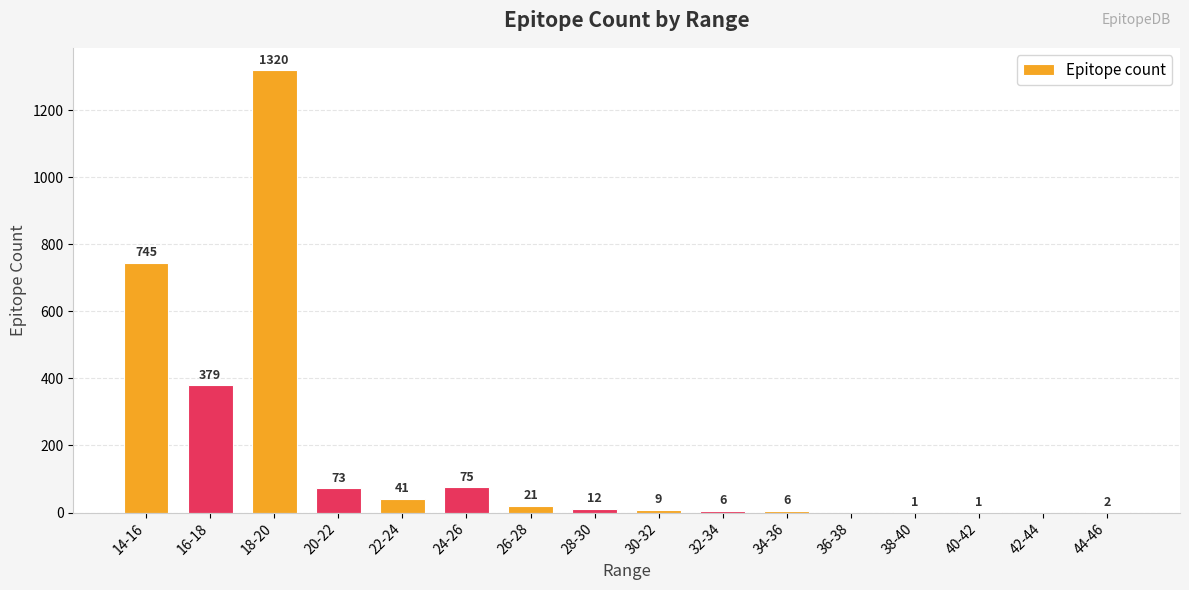

At which category does the chart reach its peak across all series?

18-20